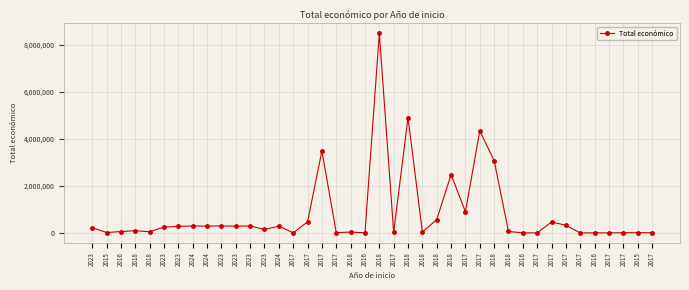

Is this an area chart (filled region under the line)?

No